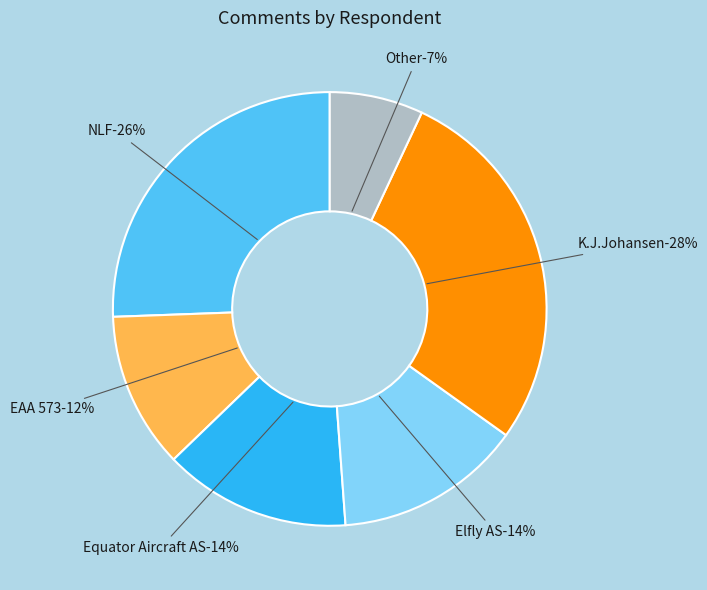

How many slices are in this pie chart?

6